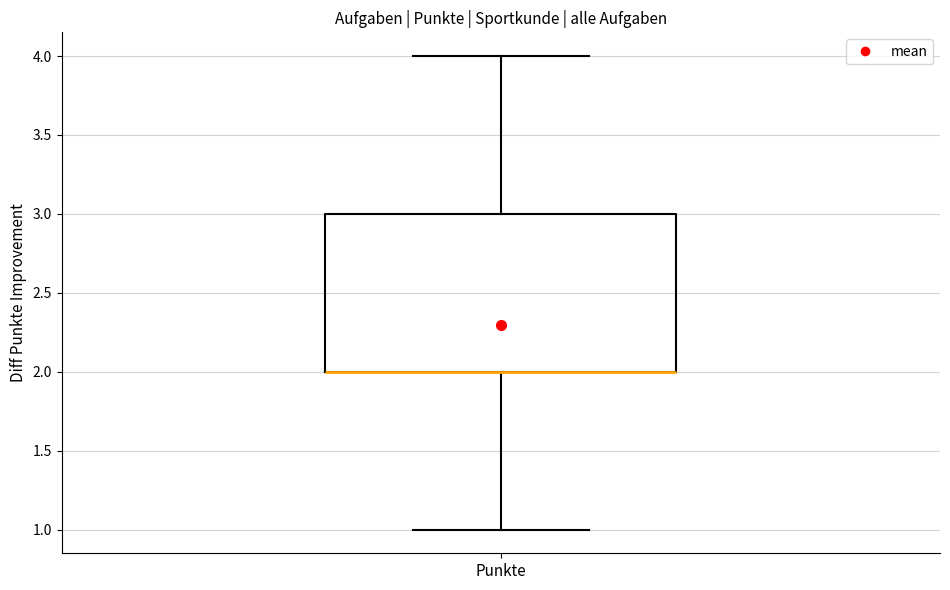

Where is the upper edge of the box for Punkte on the y-axis? The values are not printed on the chart, so give them approximately, as read against the axis.

3